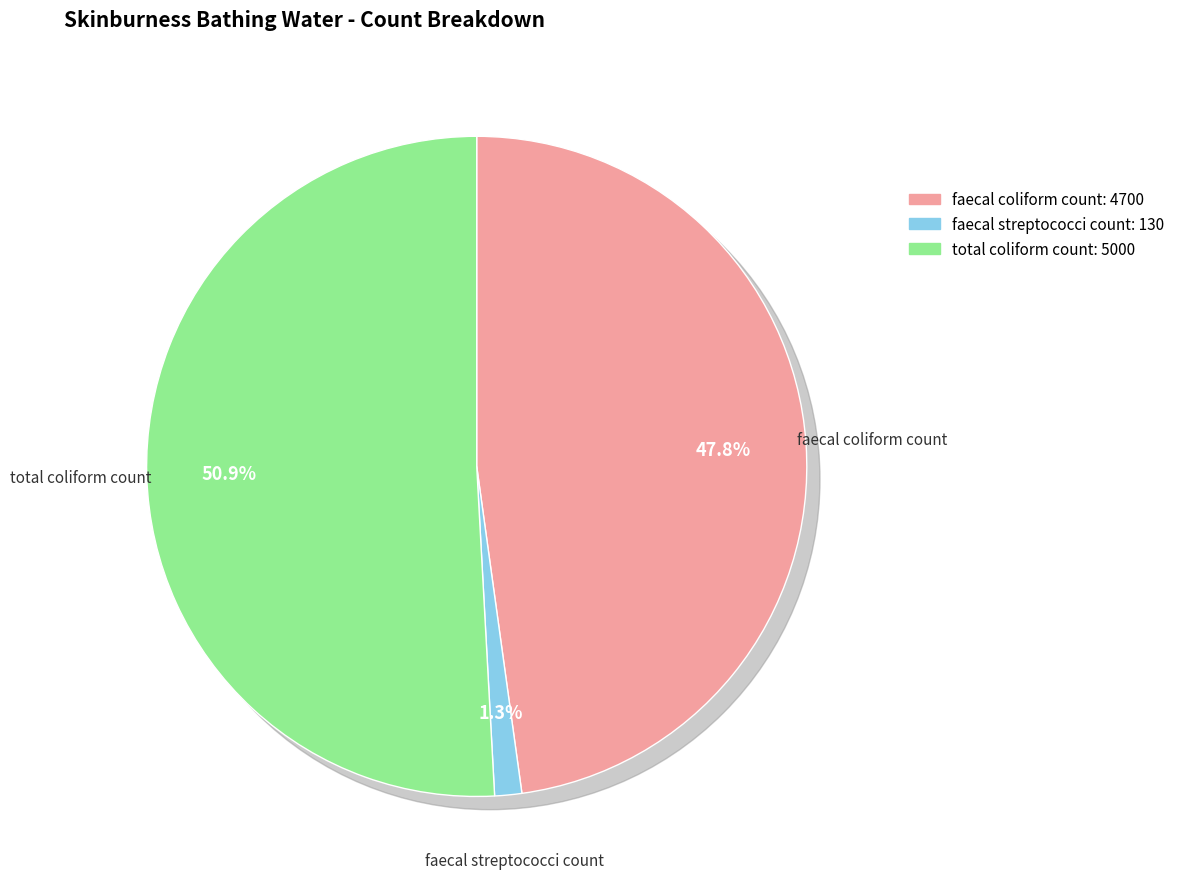

Is it true that total coliform count is 63% of the pie?

False